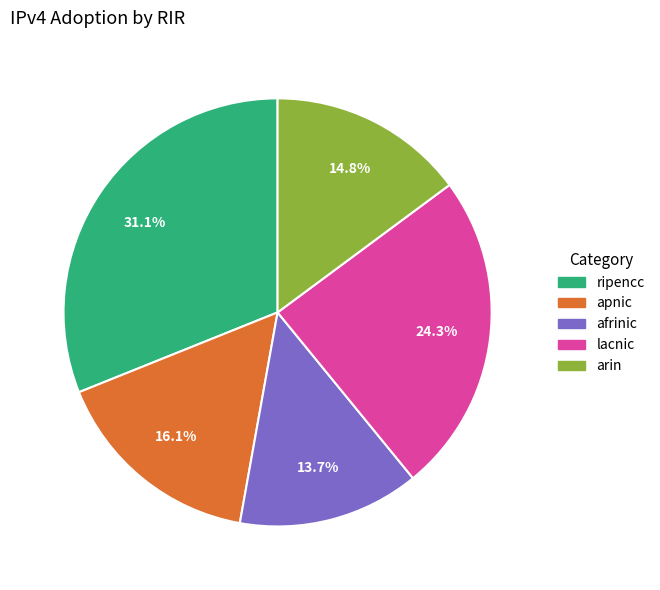

To the nearest percent, what percentage of the pie is afrinic?

14%